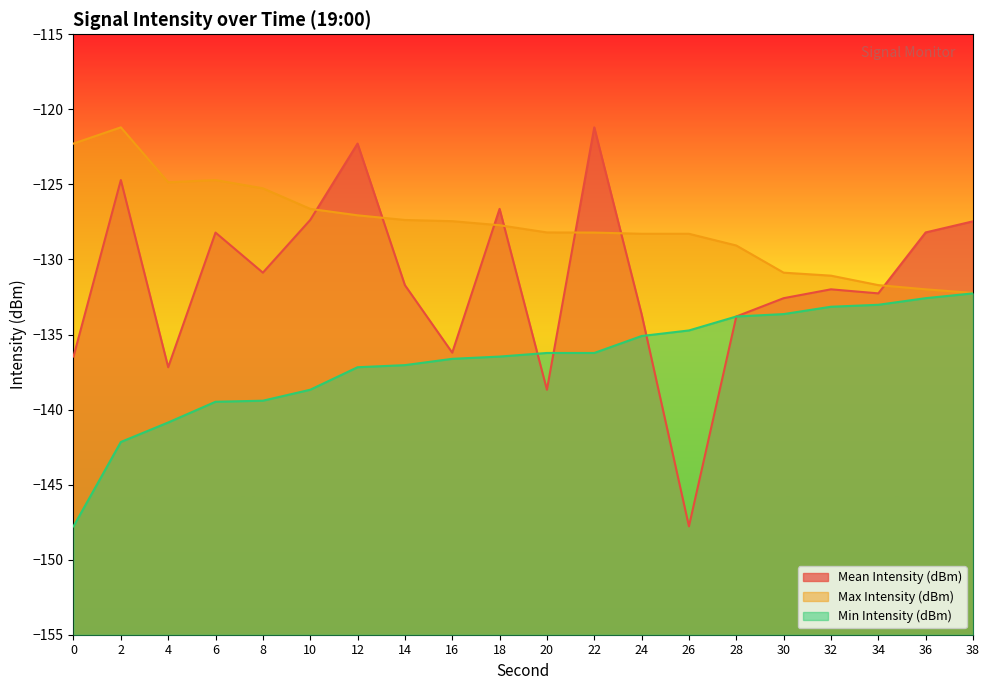

True or false: Min Intensity (dBm) has more than 1 points higher than both neighbors.

False